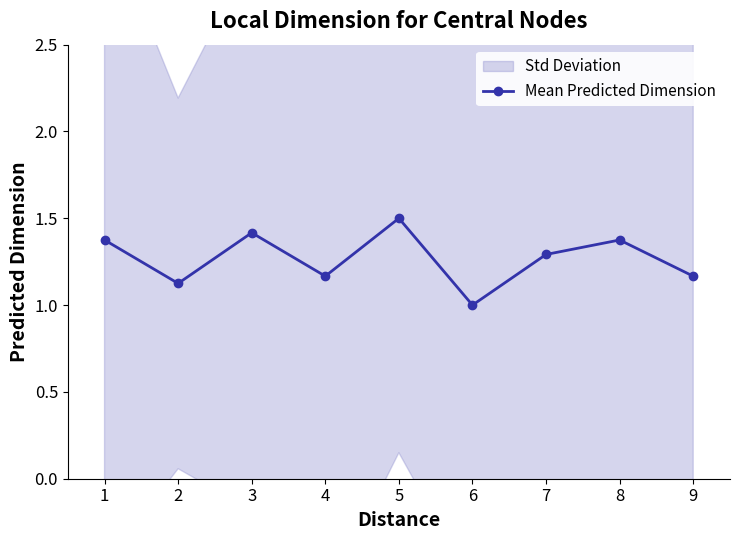

Does the chart display data point markers on the line(s)?

Yes